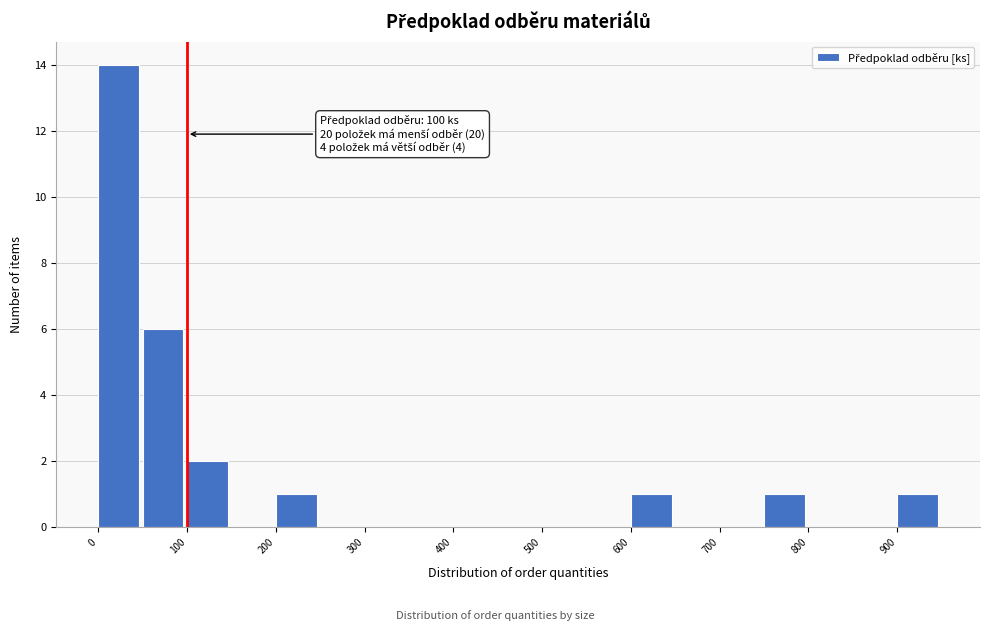

Which range on the x-axis has the tallest bar?

0 to 50